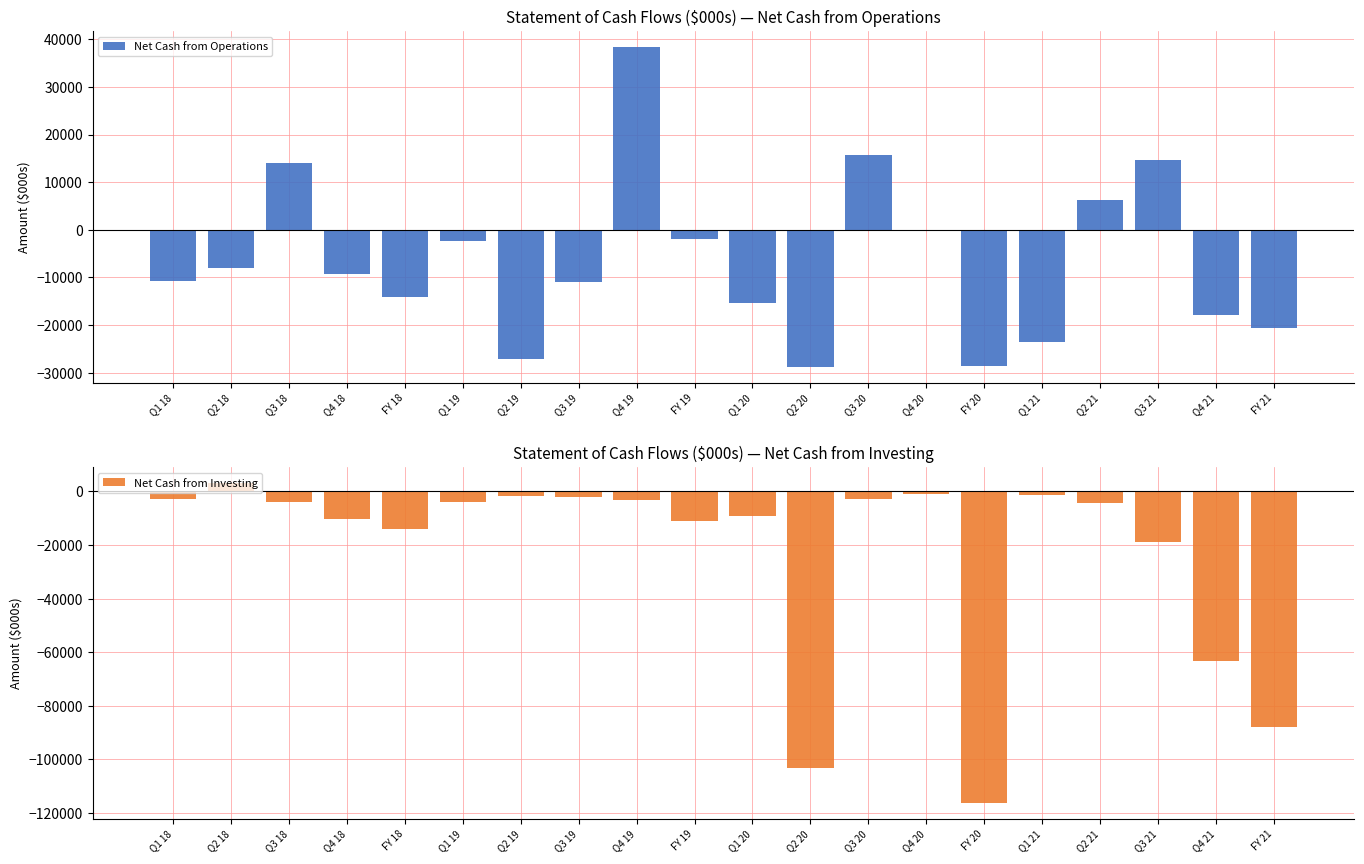

What is the minimum value for Net Cash from Operations?

-28751